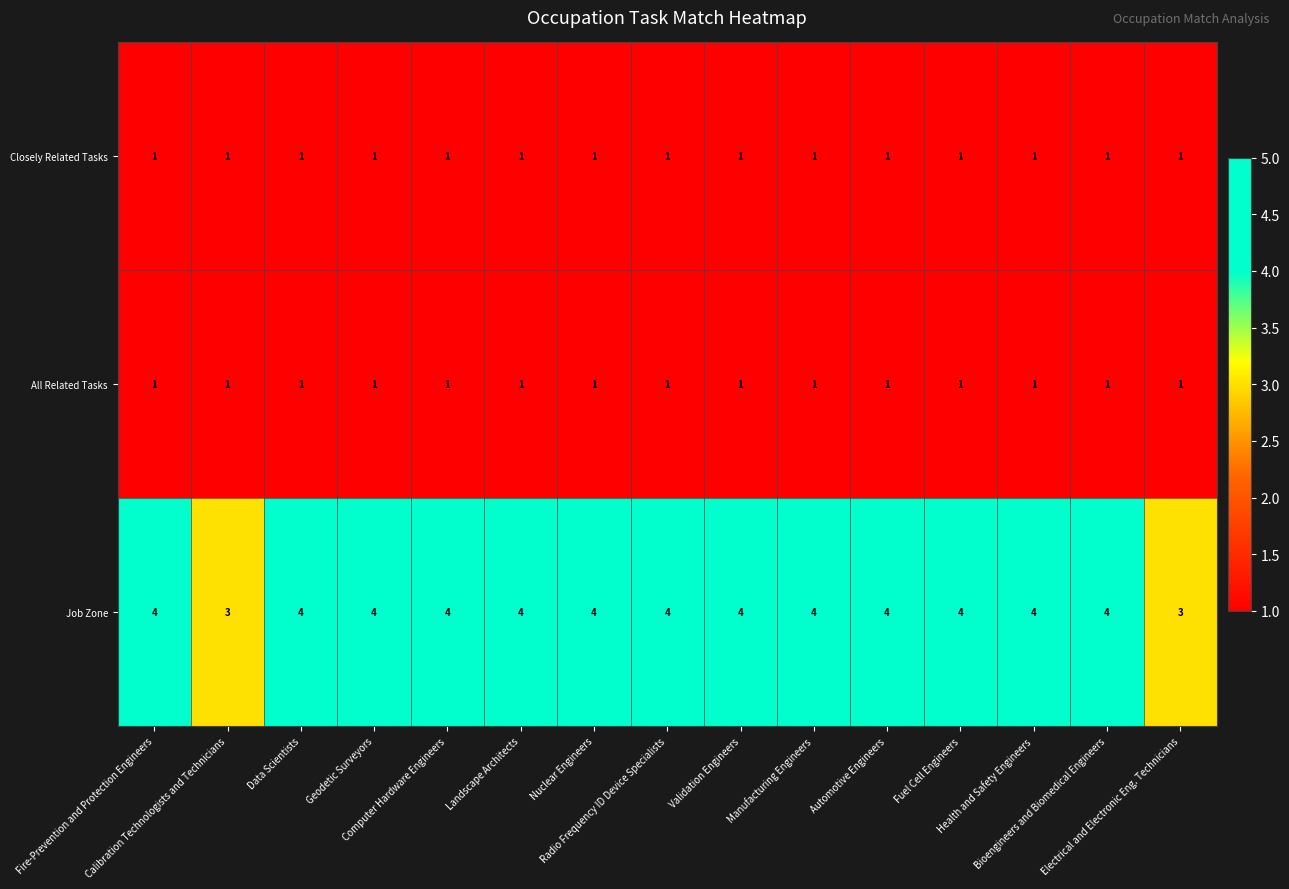

What is the maximum value shown in the chart?

4